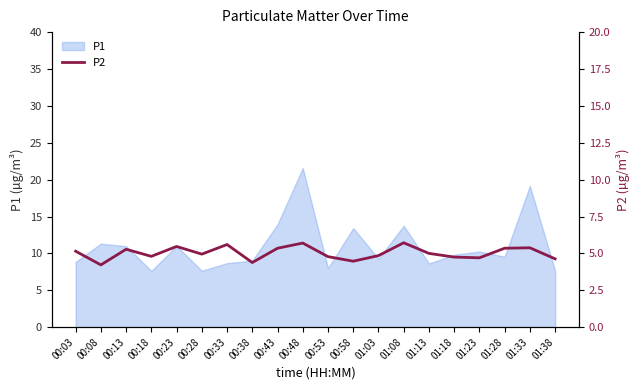

The chart shows a value of 4.6 at 01:38. True or false?

True